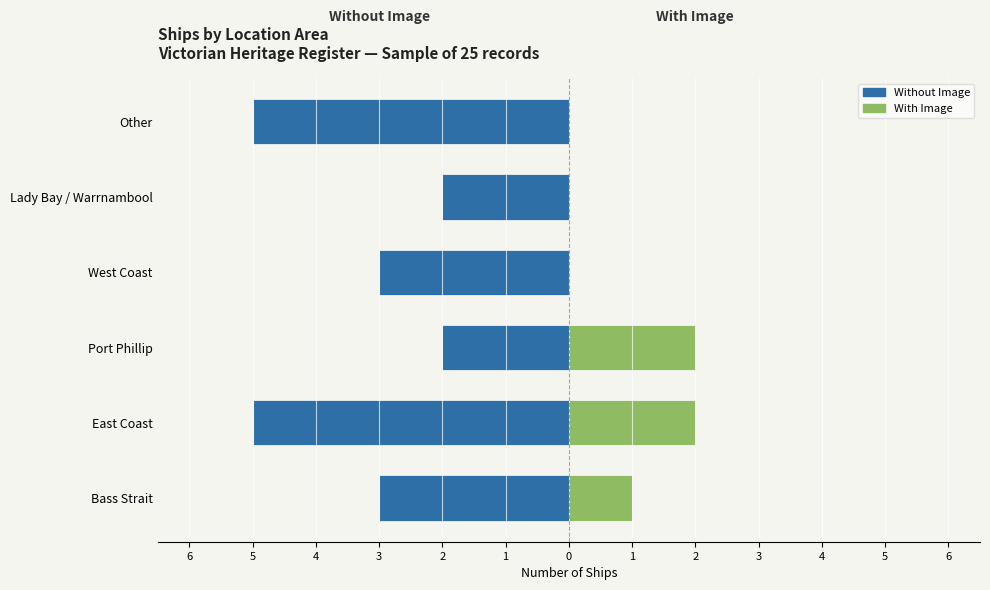

Reading right to left, list all the values displayed in this chart.

Without Image: -5	-2	-3	-2	-5	-3
With Image: 0	0	0	2	2	1